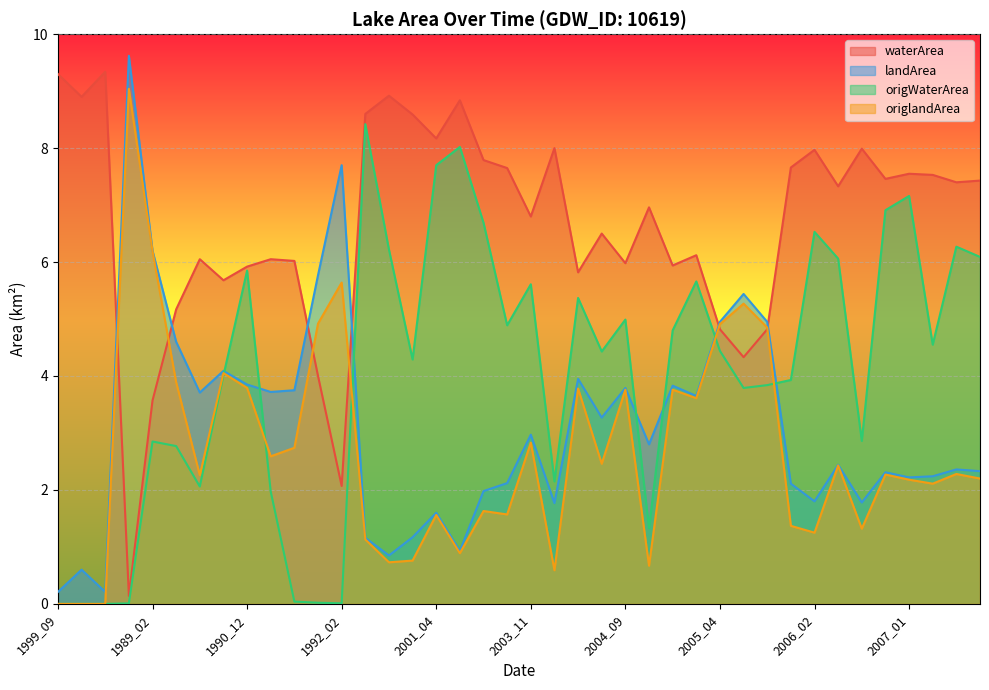

Reading left to right, transcribe all the data shown in this chart.

waterArea: 1999_09=9.3	1998_08=8.9	1999_07=9.3	1988_07=0.1	1989_02=3.6	1989_09=5.2	1990_01=6.0	1990_09=5.7	1990_12=5.9	1991_02=6.0	1991_03=6.0	1992_01=4.0	1992_02=2.1	2000_04=8.6	2000_12=8.9	2001_02=8.6	2001_04=8.2	2002_04=8.8	2003_01=7.8	2003_03=7.7	2003_11=6.8	2003_12=8.0	2004_04=5.8	2004_07=6.5	2004_09=6.0	2004_10=7.0	2004_11=5.9	2004_12=6.1	2005_04=4.8	2005_06=4.3	2005_11=4.8	2006_01=7.7	2006_02=8.0	2006_04=7.3	2006_05=8.0	2006_11=7.5	2007_01=7.5	2007_04=7.5	2007_05=7.4	2007_06=7.4
landArea: 1999_09=0.2	1998_08=0.6	1999_07=0.2	1988_07=9.6	1989_02=6.2	1989_09=4.6	1990_01=3.7	1990_09=4.1	1990_12=3.9	1991_02=3.7	1991_03=3.8	1992_01=5.8	1992_02=7.7	2000_04=1.2	2000_12=0.8	2001_02=1.2	2001_04=1.6	2002_04=0.9	2003_01=2.0	2003_03=2.1	2003_11=3.0	2003_12=1.8	2004_04=4.0	2004_07=3.3	2004_09=3.8	2004_10=2.8	2004_11=3.8	2004_12=3.6	2005_04=5.0	2005_06=5.4	2005_11=5.0	2006_01=2.1	2006_02=1.8	2006_04=2.4	2006_05=1.8	2006_11=2.3	2007_01=2.2	2007_04=2.2	2007_05=2.4	2007_06=2.3
origWaterArea: 1999_09=0.0	1998_08=0.0	1999_07=0.0	1988_07=0.0	1989_02=2.9	1989_09=2.8	1990_01=2.1	1990_09=4.0	1990_12=5.8	1991_02=2.0	1991_03=0.0	1992_01=0.0	1992_02=0.0	2000_04=8.4	2000_12=6.2	2001_02=4.3	2001_04=7.7	2002_04=8.0	2003_01=6.7	2003_03=4.9	2003_11=5.6	2003_12=2.1	2004_04=5.4	2004_07=4.4	2004_09=5.0	2004_10=1.3	2004_11=4.8	2004_12=5.7	2005_04=4.4	2005_06=3.8	2005_11=3.8	2006_01=3.9	2006_02=6.5	2006_04=6.1	2006_05=2.9	2006_11=6.9	2007_01=7.2	2007_04=4.5	2007_05=6.3	2007_06=6.1
origlandArea: 1999_09=0.0	1998_08=0.0	1999_07=0.0	1988_07=9.0	1989_02=6.2	1989_09=3.9	1990_01=2.3	1990_09=4.0	1990_12=3.8	1991_02=2.6	1991_03=2.7	1992_01=4.9	1992_02=5.6	2000_04=1.1	2000_12=0.7	2001_02=0.8	2001_04=1.6	2002_04=0.9	2003_01=1.6	2003_03=1.6	2003_11=2.8	2003_12=0.6	2004_04=3.8	2004_07=2.5	2004_09=3.8	2004_10=0.7	2004_11=3.8	2004_12=3.6	2005_04=4.9	2005_06=5.3	2005_11=4.8	2006_01=1.4	2006_02=1.2	2006_04=2.4	2006_05=1.3	2006_11=2.3	2007_01=2.2	2007_04=2.1	2007_05=2.3	2007_06=2.2